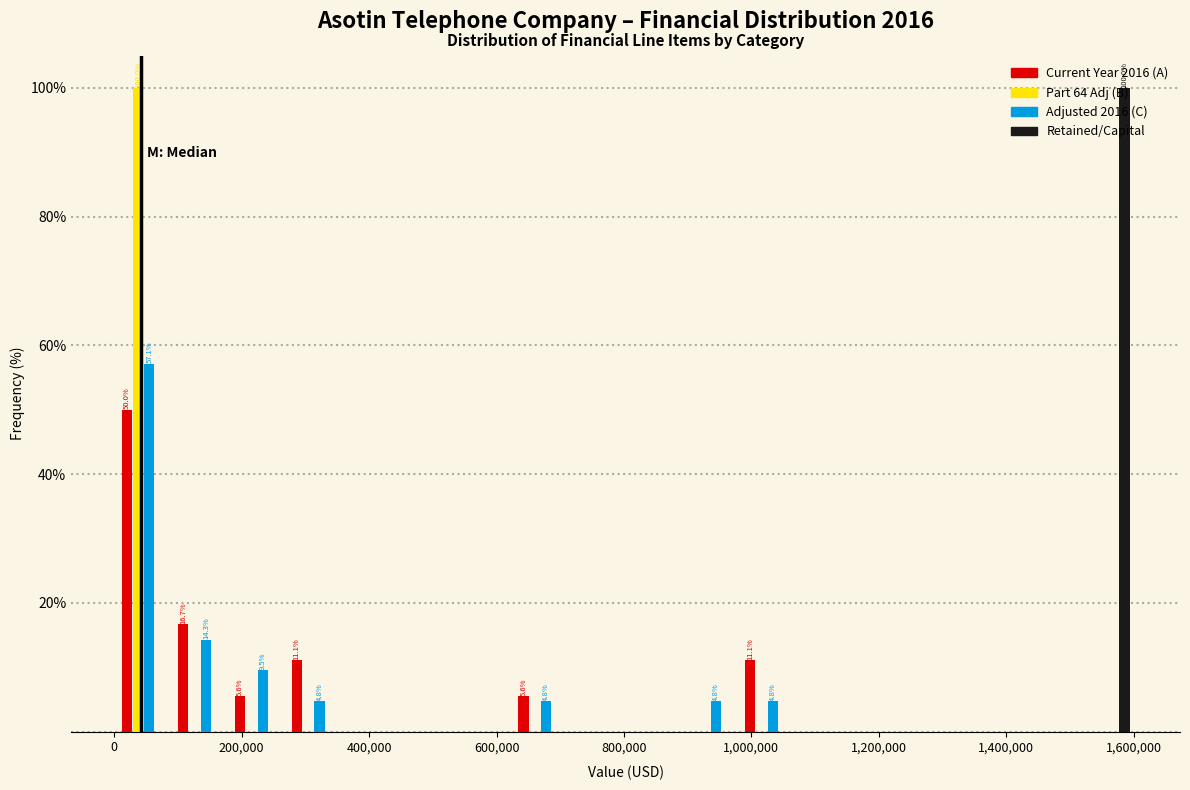

In the Retained/Capital series, which range on the x-axis has the tallest bar?

1520000 to 1600000